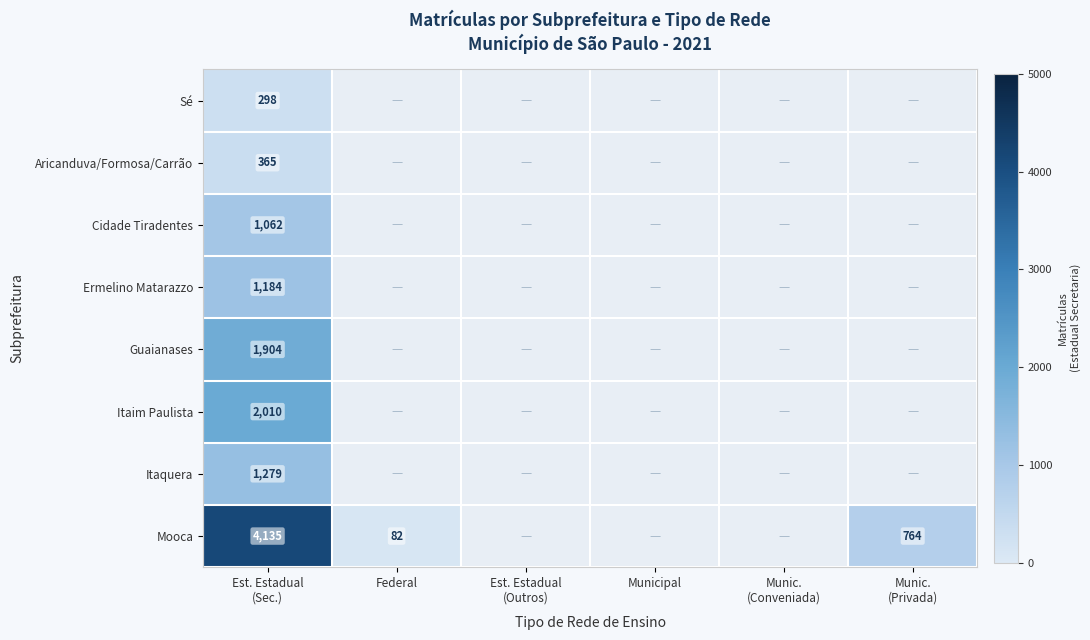

Is the value of Itaim Paulista at Munic. (Conveniada) greater than the value of Mooca at Munic. (Privada)?

No